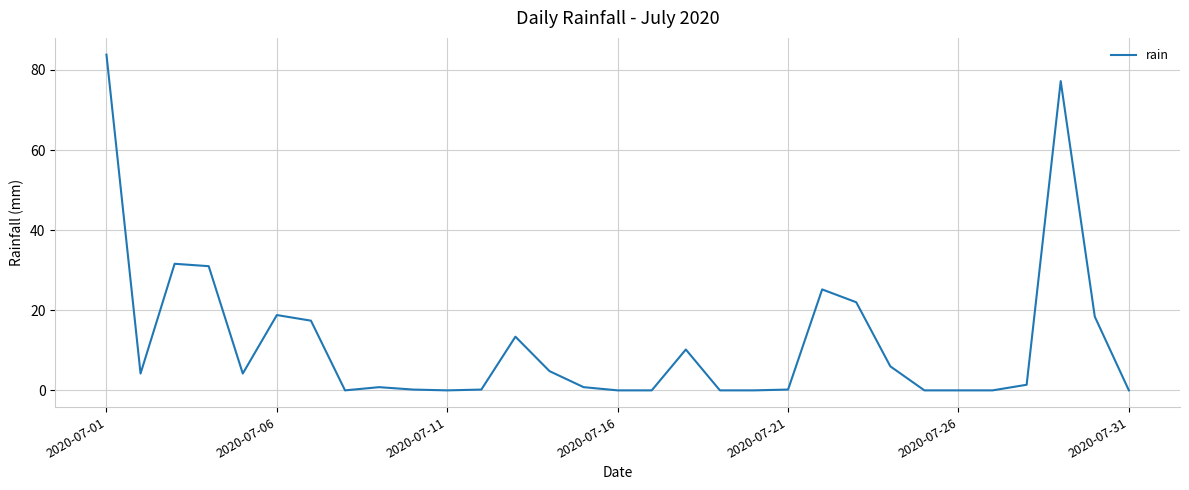

What is the greatest value displayed?

83.8